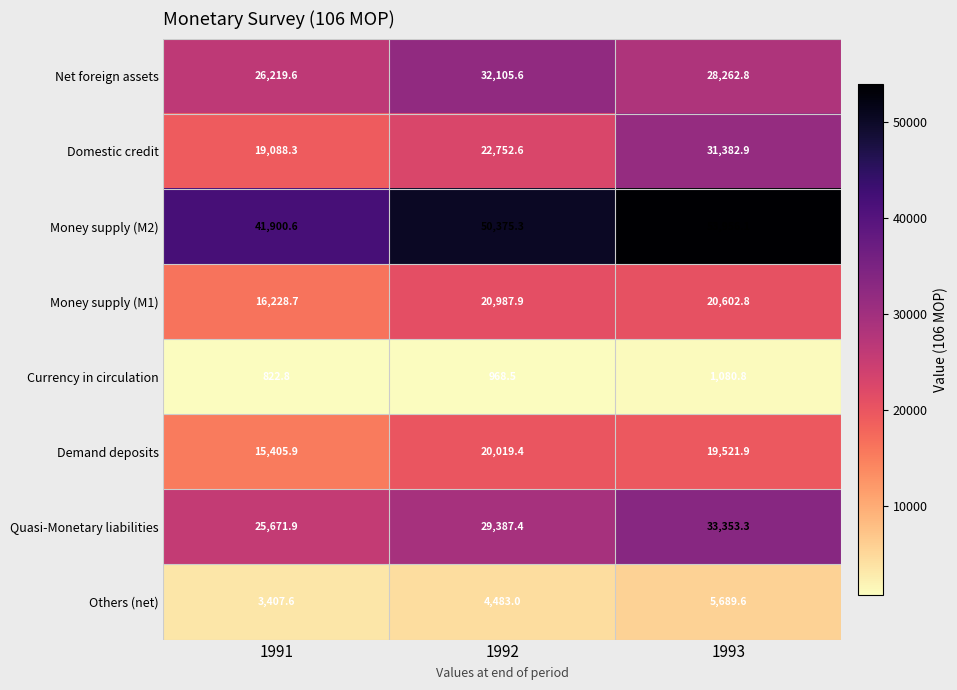

What is the sum of all Demand deposits values?

54947.2